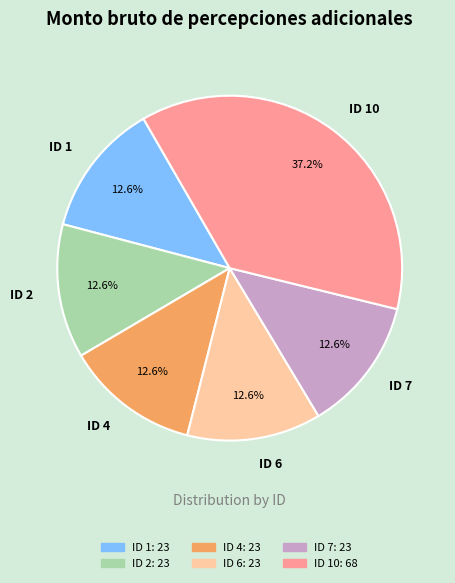

What is the largest slice in the pie chart?

ID 10